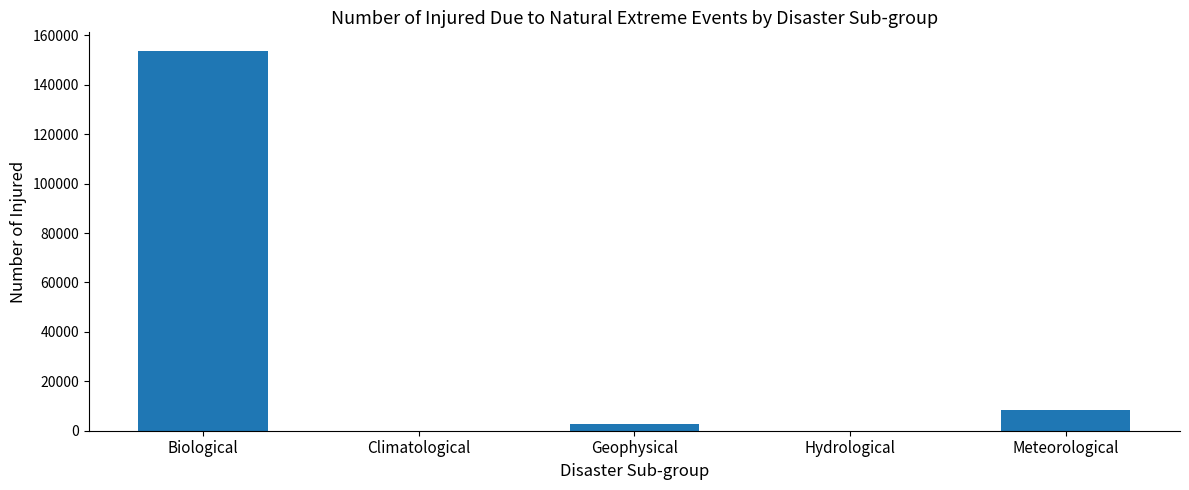

What is the ratio of the value at Biological to the value at Meteorological?

18.6